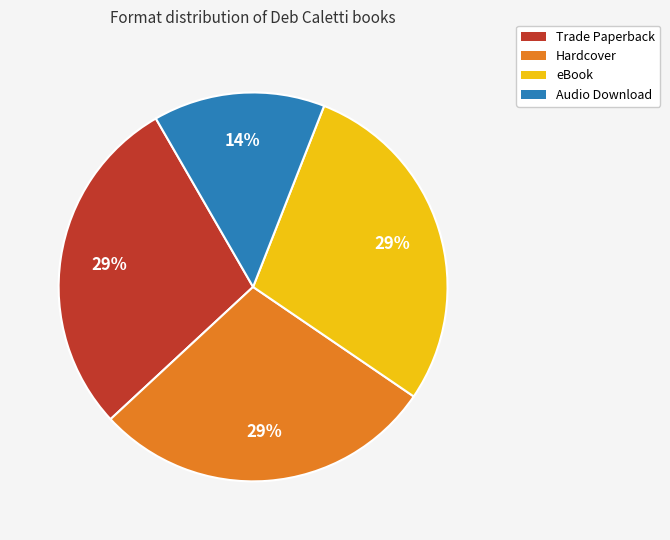

Count the number of slices in the pie.

4